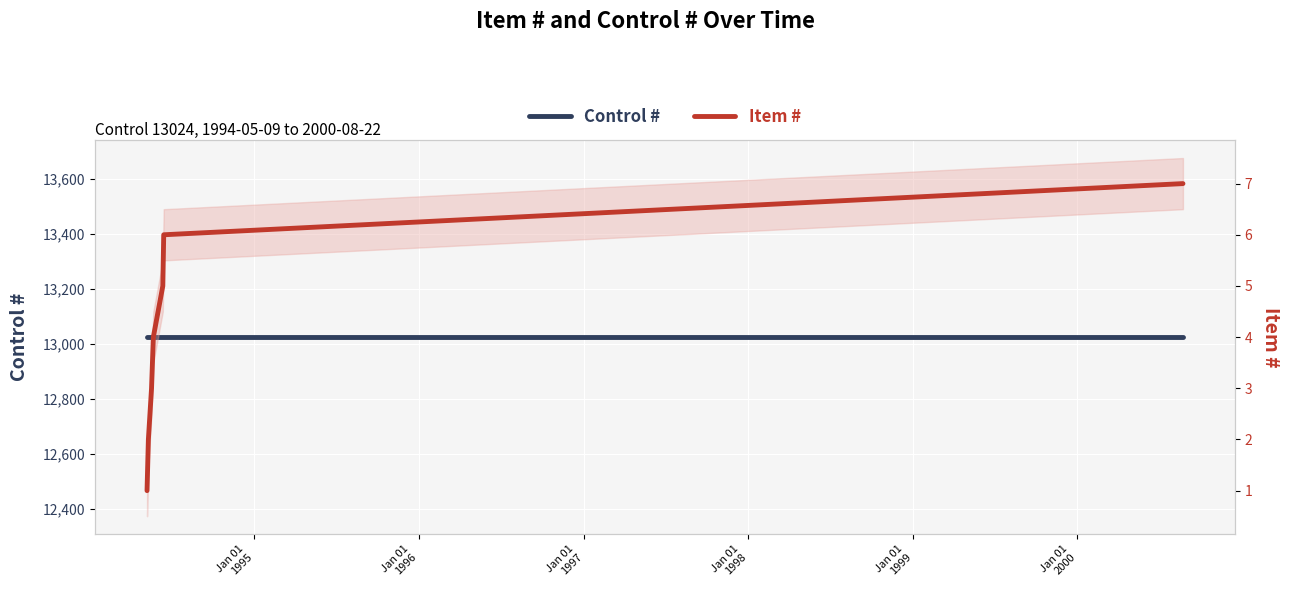

What is the value of the Control # point at the 5th from the left?

13024